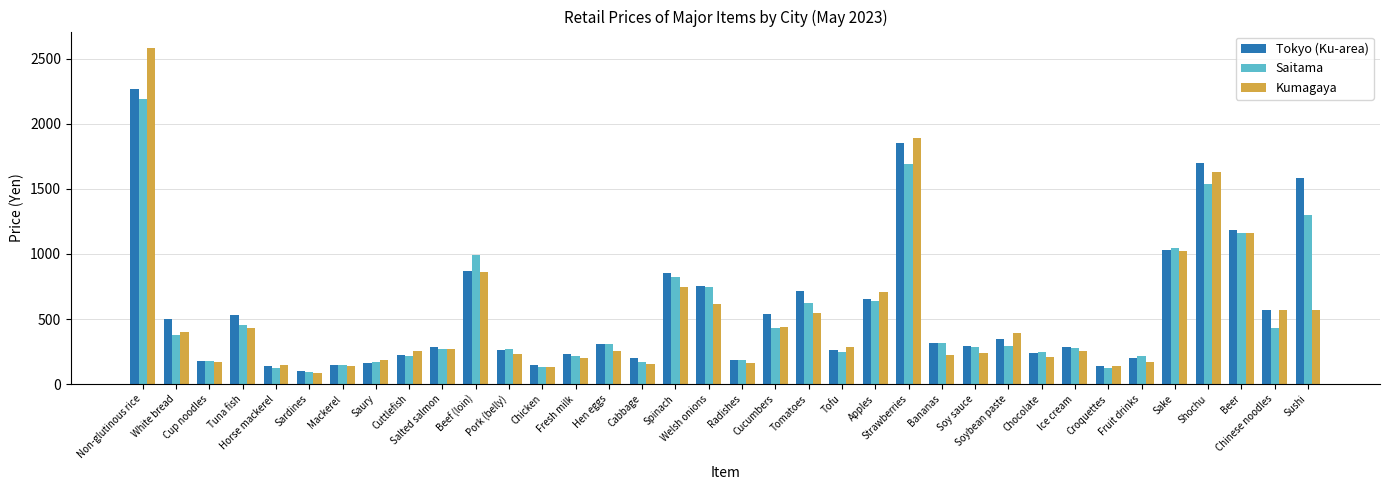

What is the average value of the Saitama series?

526